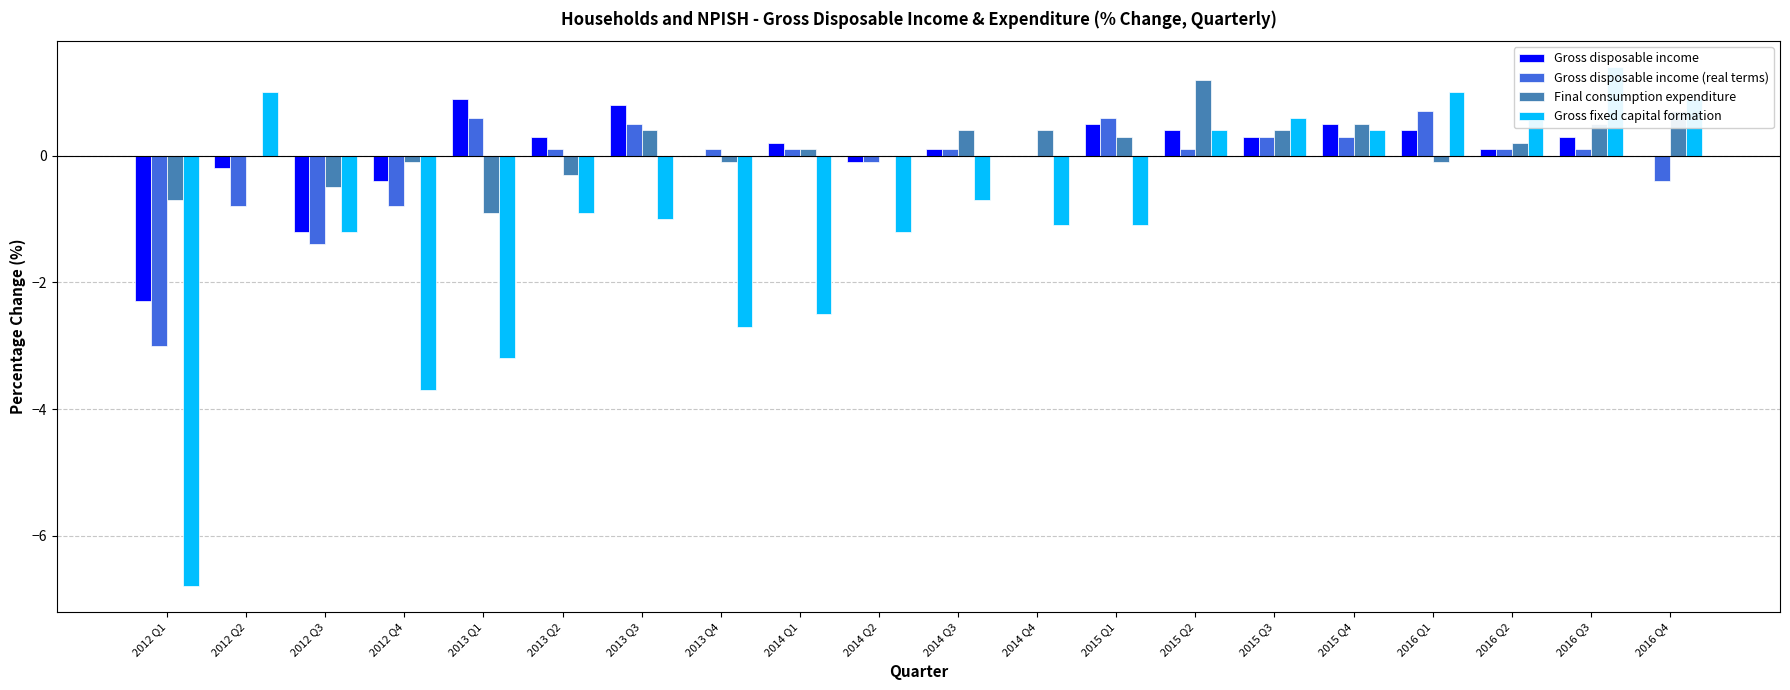

Reading left to right, extract all data points from this chart.

Gross disposable income: 2012 Q1=-2.3	2012 Q2=-0.2	2012 Q3=-1.2	2012 Q4=-0.4	2013 Q1=0.9	2013 Q2=0.3	2013 Q3=0.8	2013 Q4=0.0	2014 Q1=0.2	2014 Q2=-0.1	2014 Q3=0.1	2014 Q4=0.0	2015 Q1=0.5	2015 Q2=0.4	2015 Q3=0.3	2015 Q4=0.5	2016 Q1=0.4	2016 Q2=0.1	2016 Q3=0.3	2016 Q4=0.0
Gross disposable income (real terms): 2012 Q1=-3.0	2012 Q2=-0.8	2012 Q3=-1.4	2012 Q4=-0.8	2013 Q1=0.6	2013 Q2=0.1	2013 Q3=0.5	2013 Q4=0.1	2014 Q1=0.1	2014 Q2=-0.1	2014 Q3=0.1	2014 Q4=0.0	2015 Q1=0.6	2015 Q2=0.1	2015 Q3=0.3	2015 Q4=0.3	2016 Q1=0.7	2016 Q2=0.1	2016 Q3=0.1	2016 Q4=-0.4
Final consumption expenditure: 2012 Q1=-0.7	2012 Q2=0.0	2012 Q3=-0.5	2012 Q4=-0.1	2013 Q1=-0.9	2013 Q2=-0.3	2013 Q3=0.4	2013 Q4=-0.1	2014 Q1=0.1	2014 Q2=0.0	2014 Q3=0.4	2014 Q4=0.4	2015 Q1=0.3	2015 Q2=1.2	2015 Q3=0.4	2015 Q4=0.5	2016 Q1=-0.1	2016 Q2=0.2	2016 Q3=0.5	2016 Q4=0.7
Gross fixed capital formation: 2012 Q1=-6.8	2012 Q2=1.0	2012 Q3=-1.2	2012 Q4=-3.7	2013 Q1=-3.2	2013 Q2=-0.9	2013 Q3=-1.0	2013 Q4=-2.7	2014 Q1=-2.5	2014 Q2=-1.2	2014 Q3=-0.7	2014 Q4=-1.1	2015 Q1=-1.1	2015 Q2=0.4	2015 Q3=0.6	2015 Q4=0.4	2016 Q1=1.0	2016 Q2=0.6	2016 Q3=1.4	2016 Q4=0.9